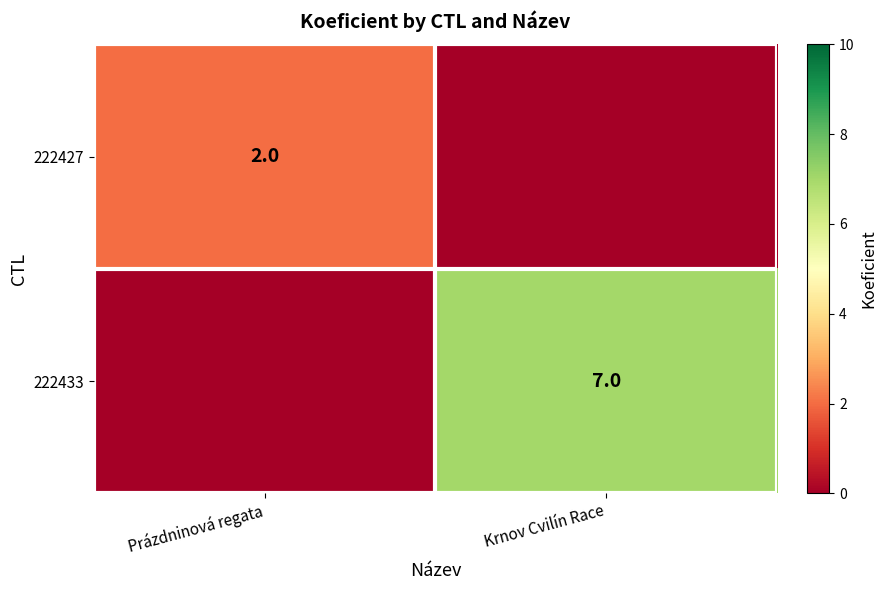

The 222433 series shows 4 at Krnov Cvilín Race. True or false?

False